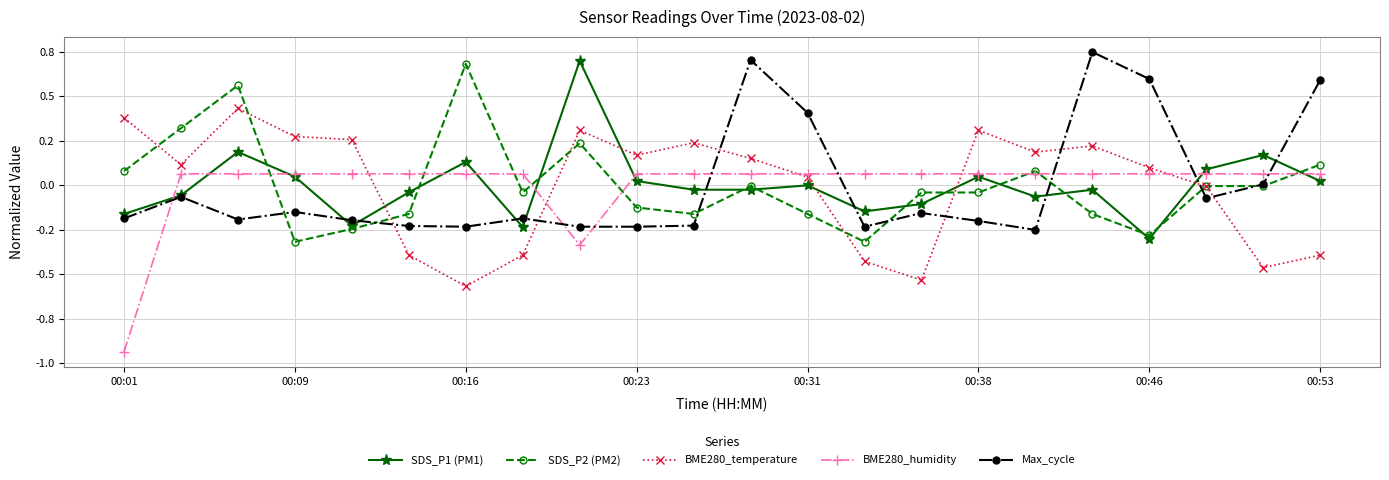

How many intersections are there between Max_cycle and BME280_humidity?

8